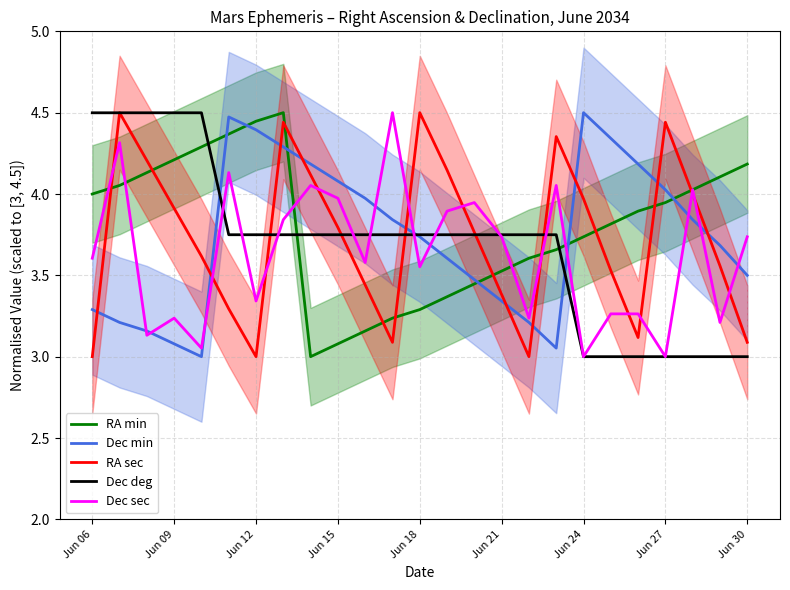

True or false: RA sec has a value of 1.9 at 11.

False